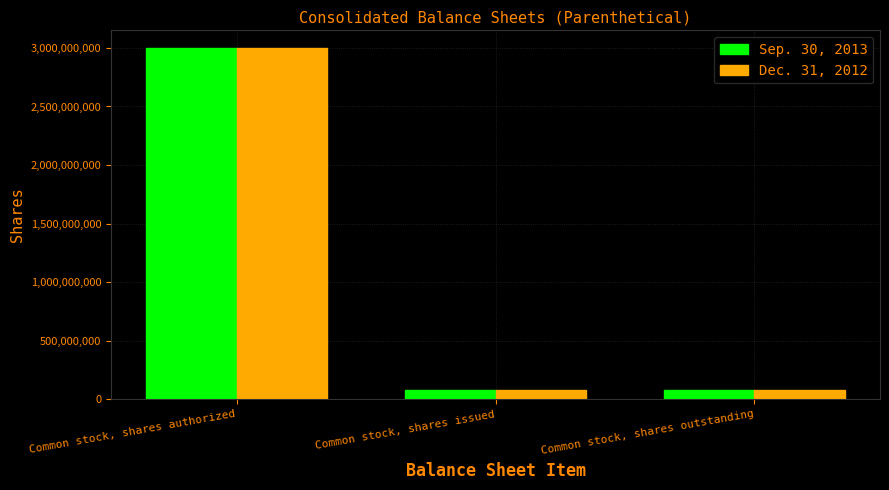

What is the value of the Sep. 30, 2013 bar at the 2nd from the left?

82500000